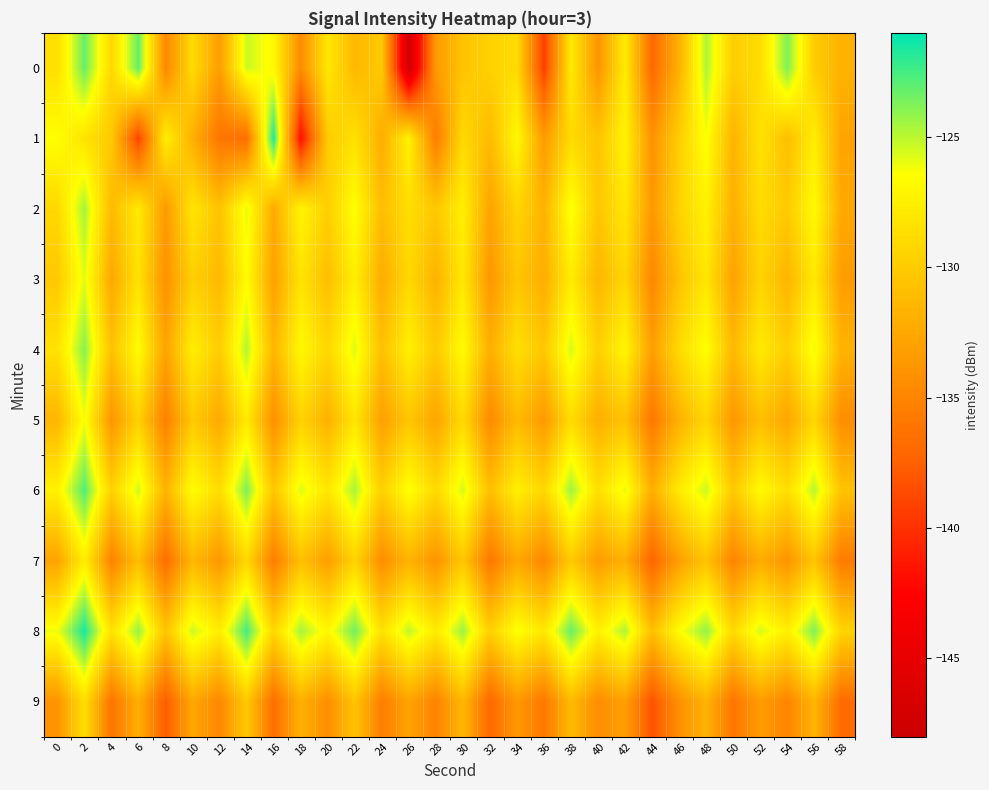

Between 24 and 16, which is larger?

16